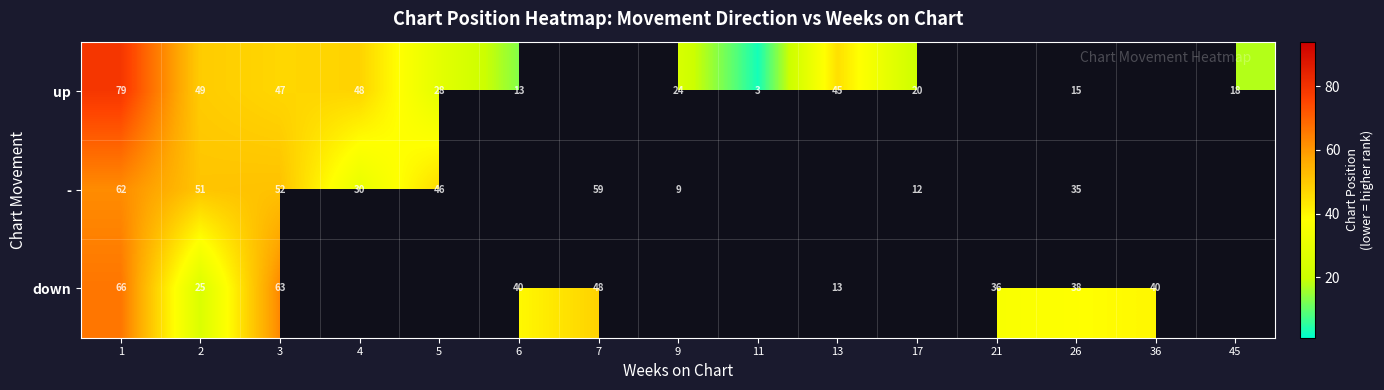

Is the value of - at 5 greater than the value of up at 4?

No